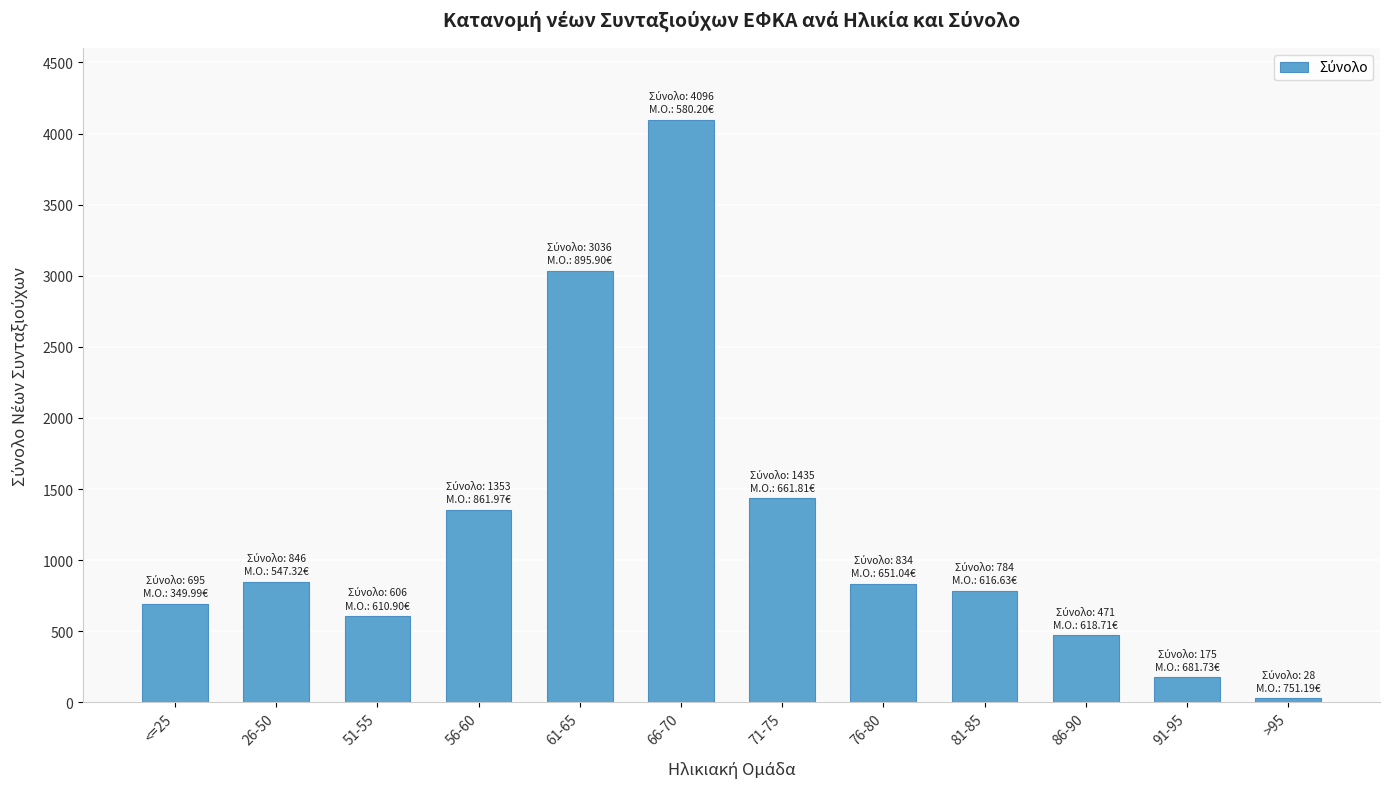

What is the greatest value displayed?

4096